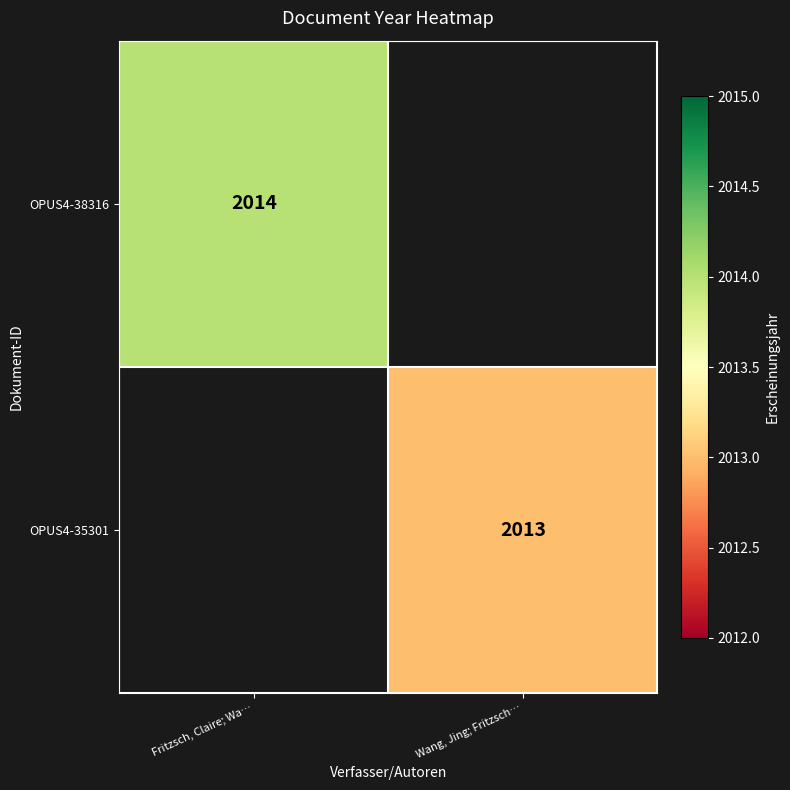

Is the value of OPUS4-38316 at Fritzsch, Claire; Wa… greater than the value of OPUS4-35301 at Wang, Jing; Fritzsch…?

Yes